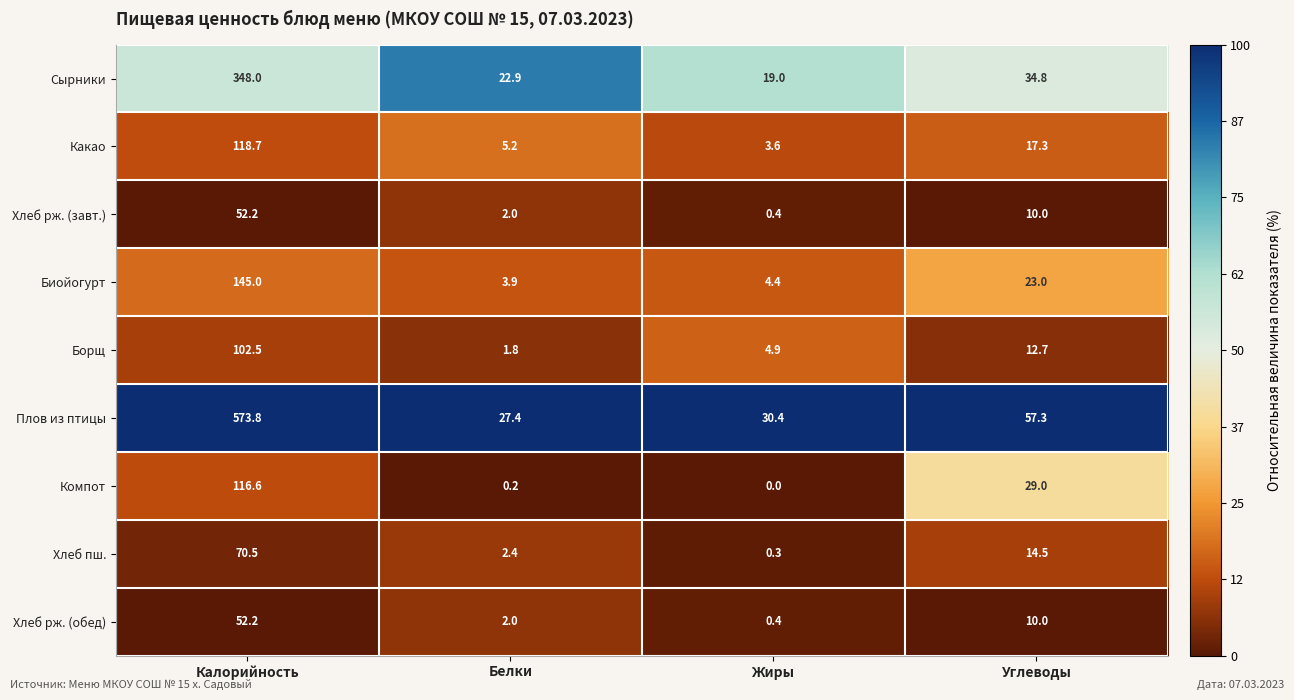

True or false: Плов из птицы has a value of 573.8 at Калорийность.

True